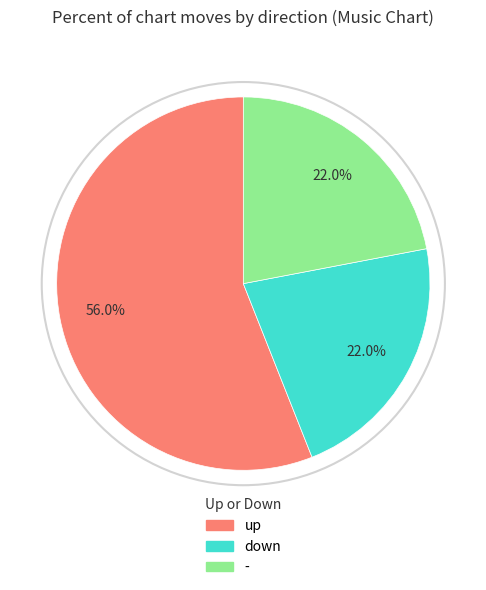

Between down and up, which is larger?

up